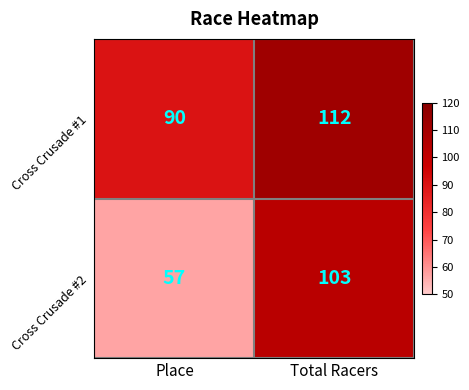

At how many categories does at least one series exceed 99?

1